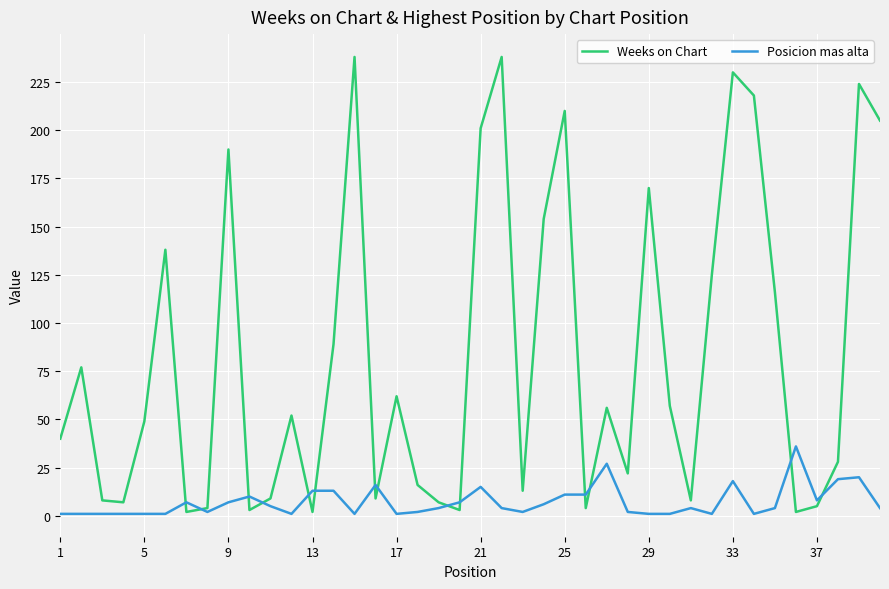

Rank the series by their average value, from lowest to highest.

Posicion mas alta, Weeks on Chart